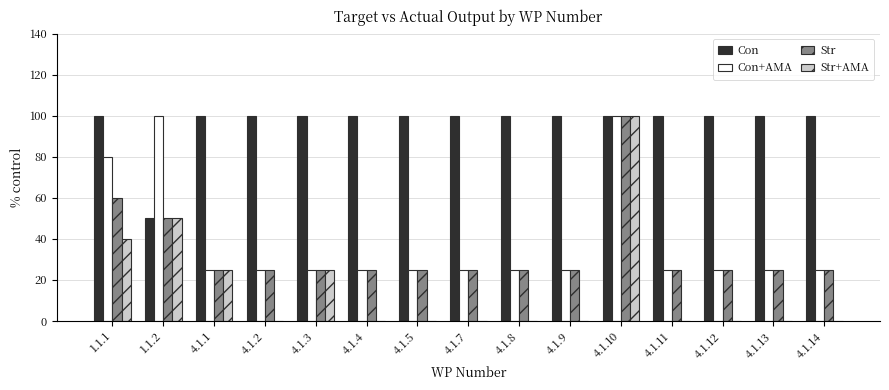

Reading left to right, what are all the values shown in this chart?

Con: 100	50	100	100	100	100	100	100	100	100	100	100	100	100	100
Con+AMA: 80	100	25	25	25	25	25	25	25	25	100	25	25	25	25
Str: 60	50	25	25	25	25	25	25	25	25	100	25	25	25	25
Str+AMA: 40	50	25	0	25	0	0	0	0	0	100	0	0	0	0